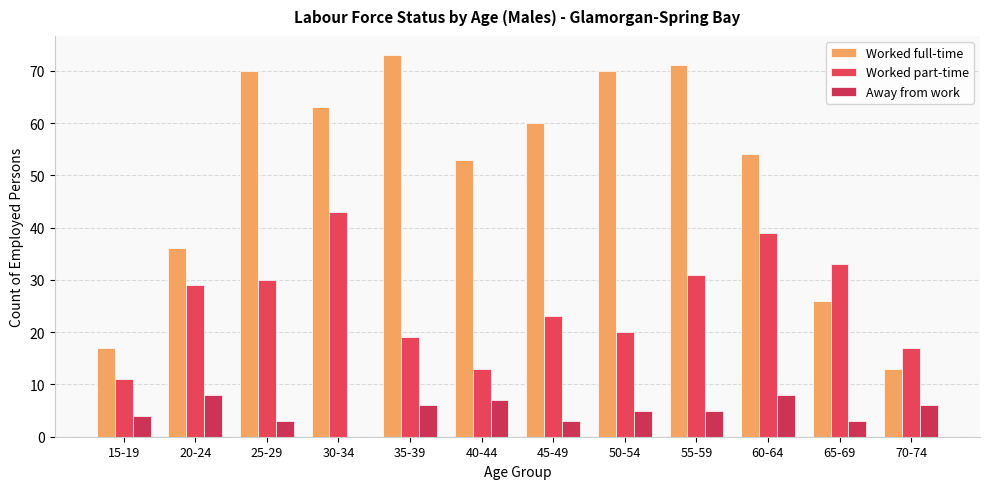

How many groups of bars are there?

12